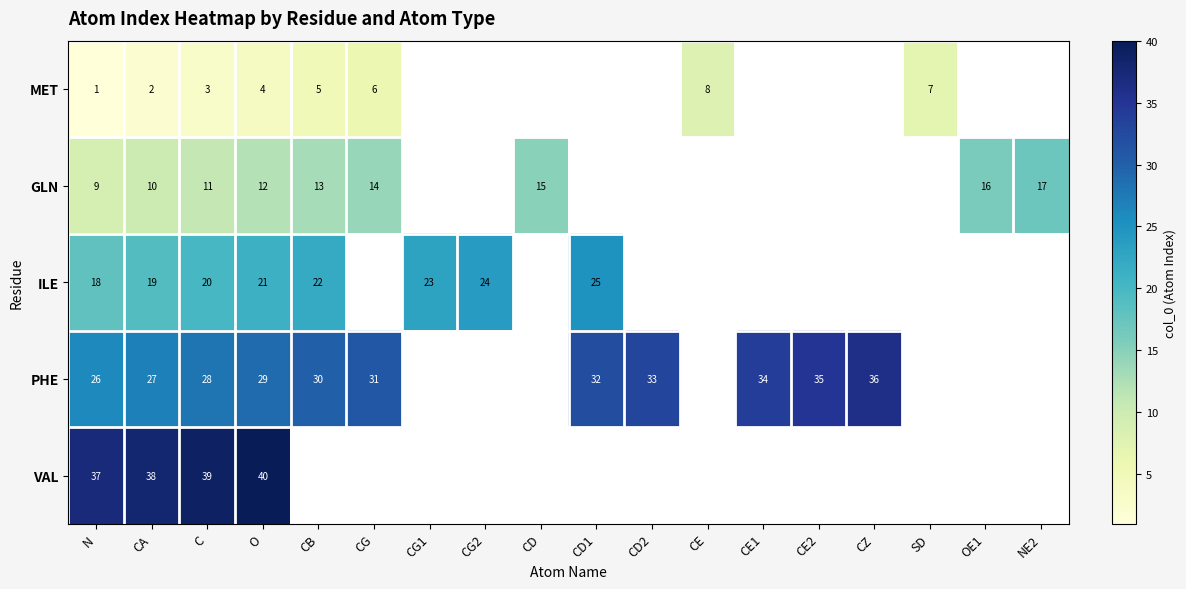

Is it true that MET equals 6 at O?

False